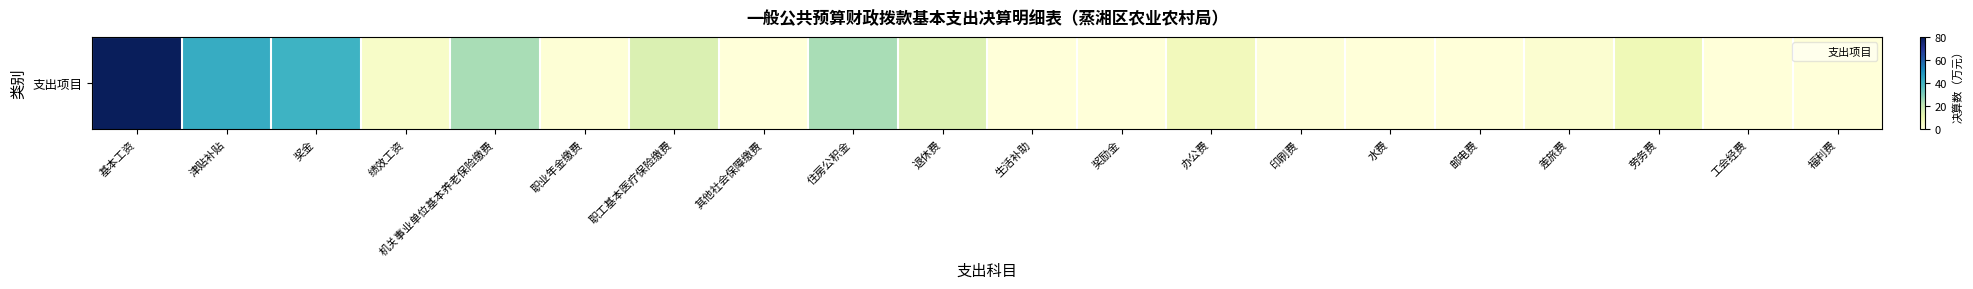

What is the change in value from 其他社会保障缴费 to 印刷费?

+0.8